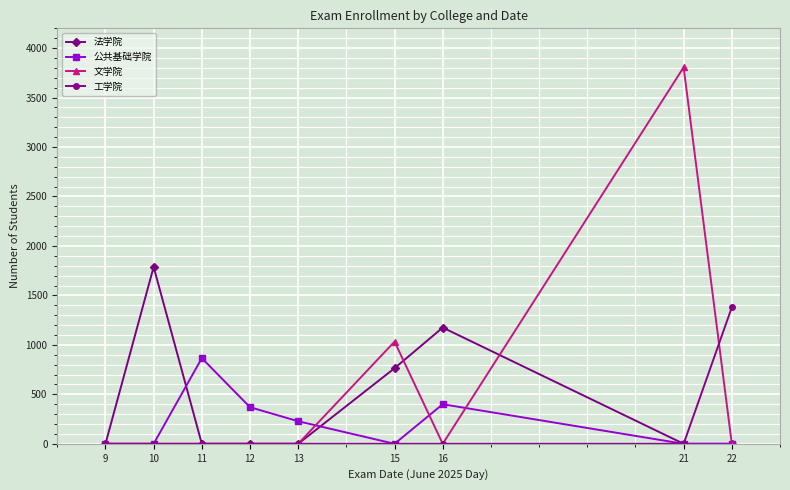

At how many categories does at least one series exceed 2962?

1